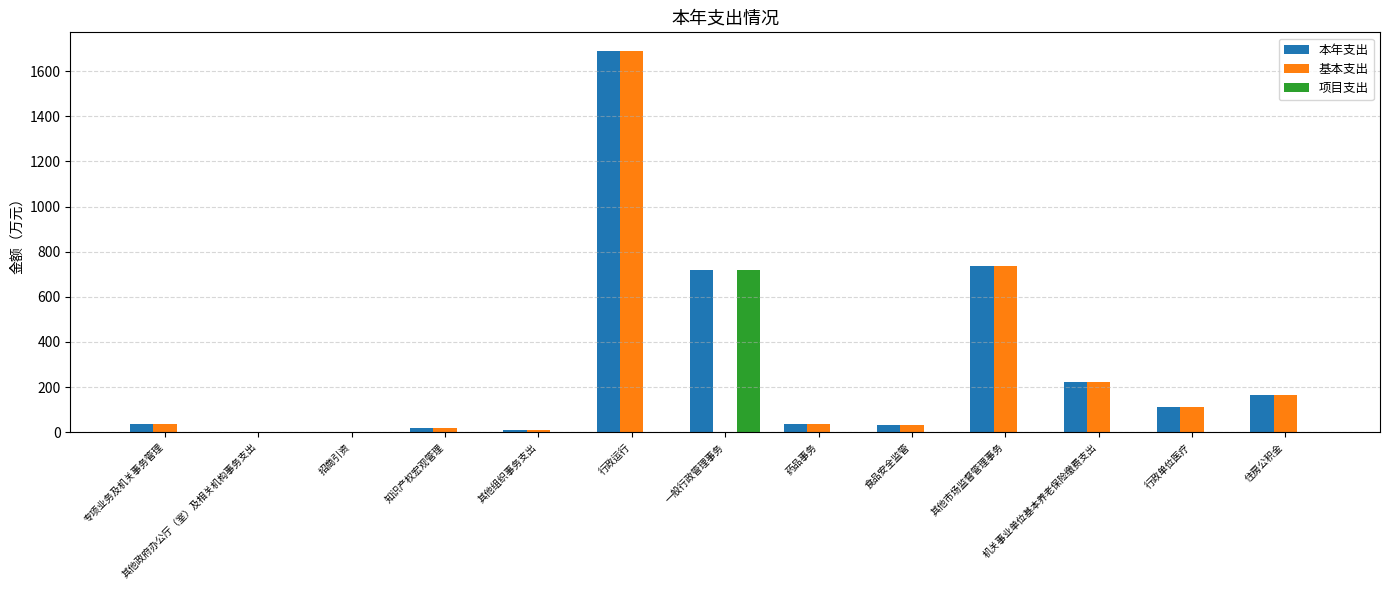

What value does the 基本支出 series have at 专项业务及机关事务管理?

37.5